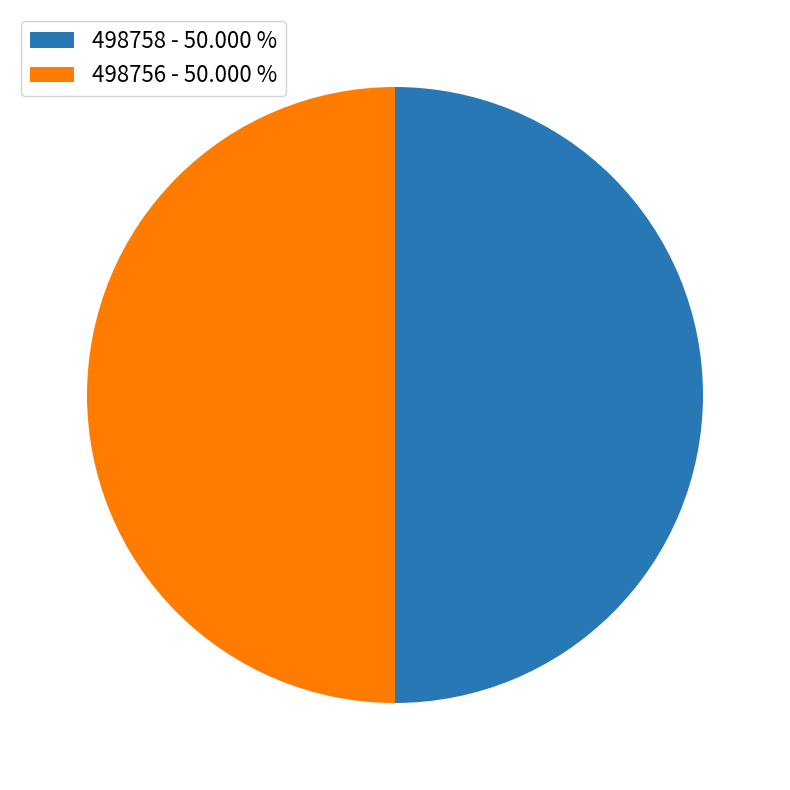

Is it true that 498758 is 50% of the pie?

True